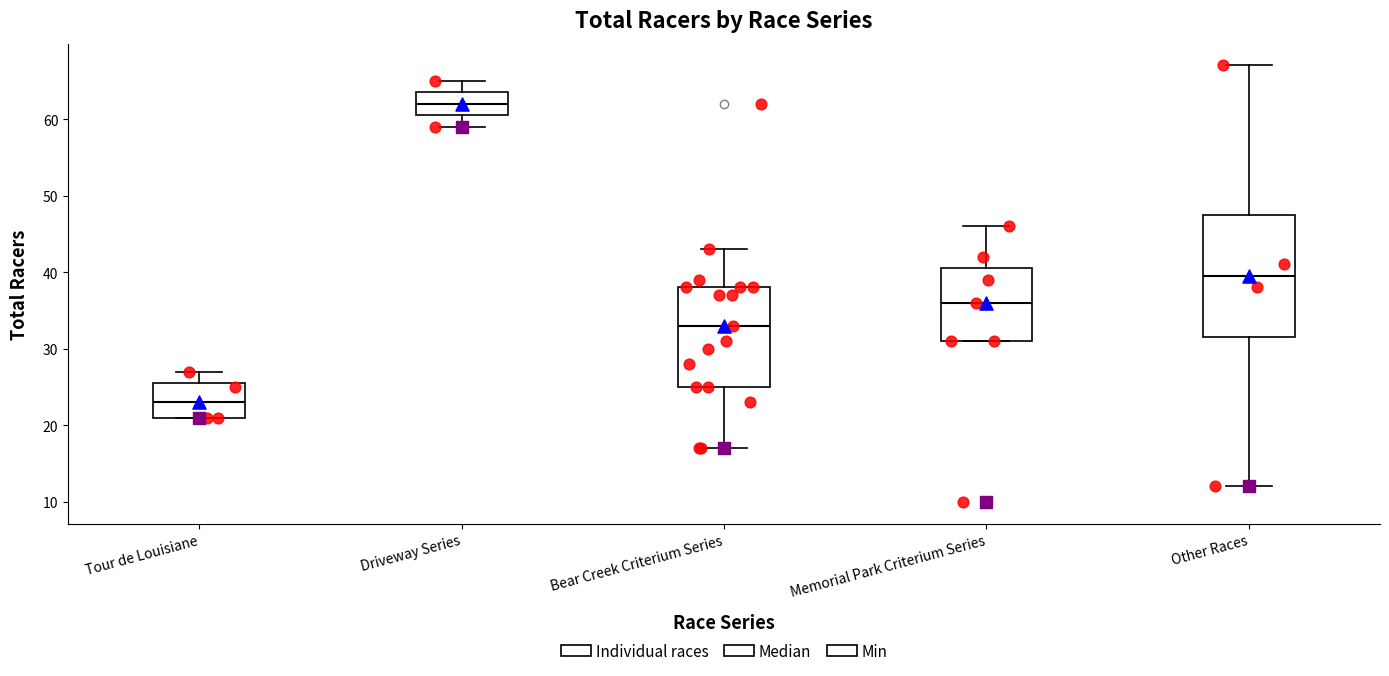

Which box's median line is the highest?

Driveway Series